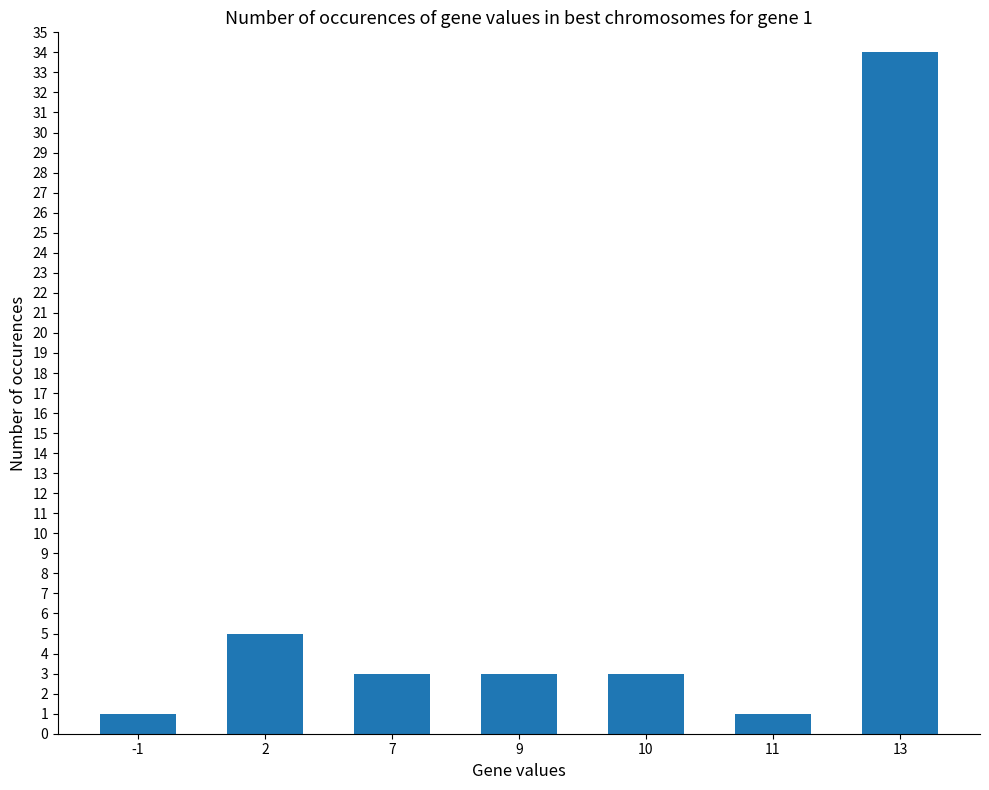

Reading right to left, extract all data points from this chart.

34	1	3	3	3	5	1